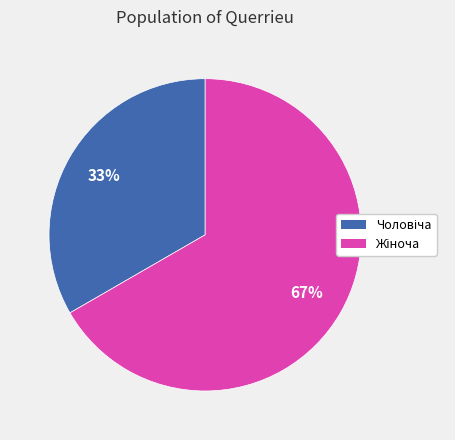

Does any single category account for the majority?

Yes